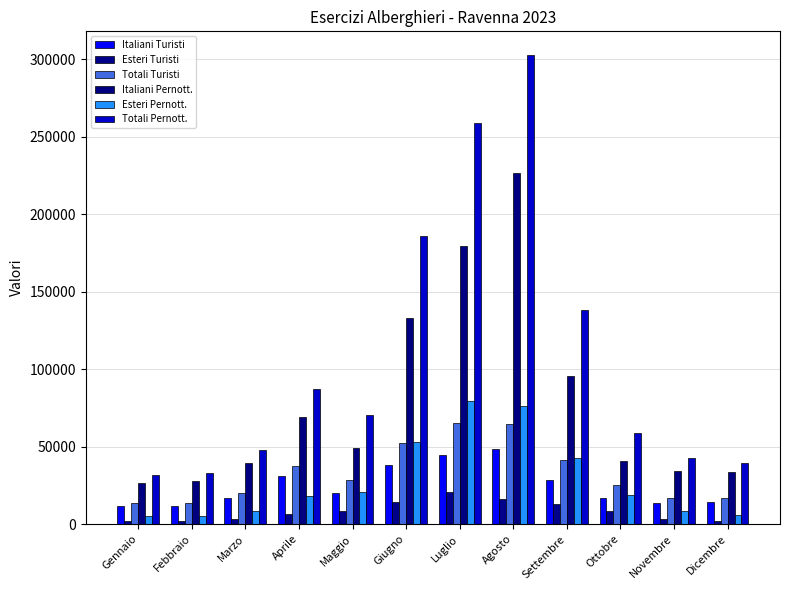

At which label is Totali Pernott. closest to 167247?

Giugno